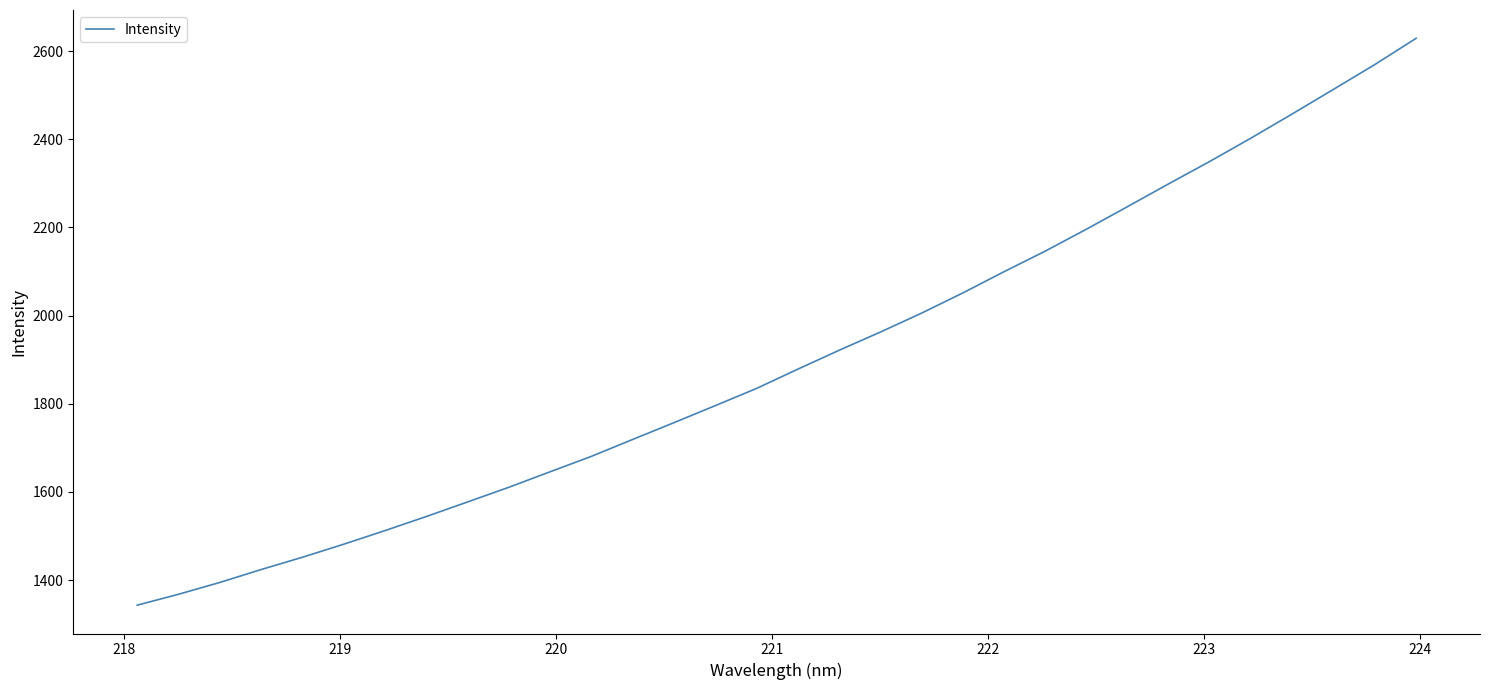

How many lines are shown in the chart?

1